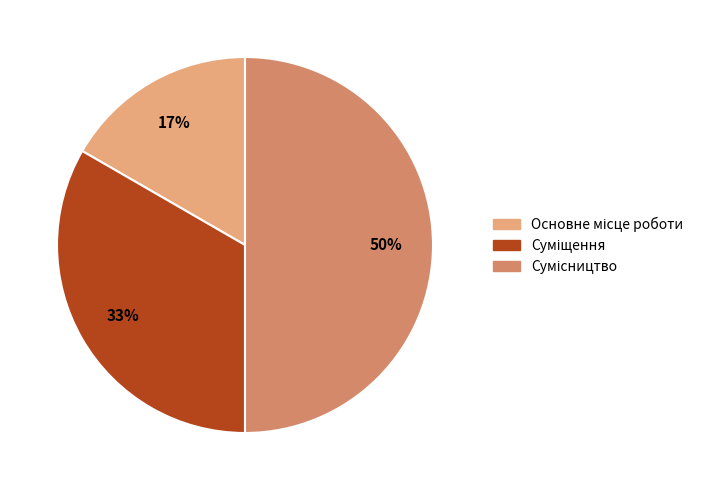

To the nearest percent, what is the average slice percentage?

33%